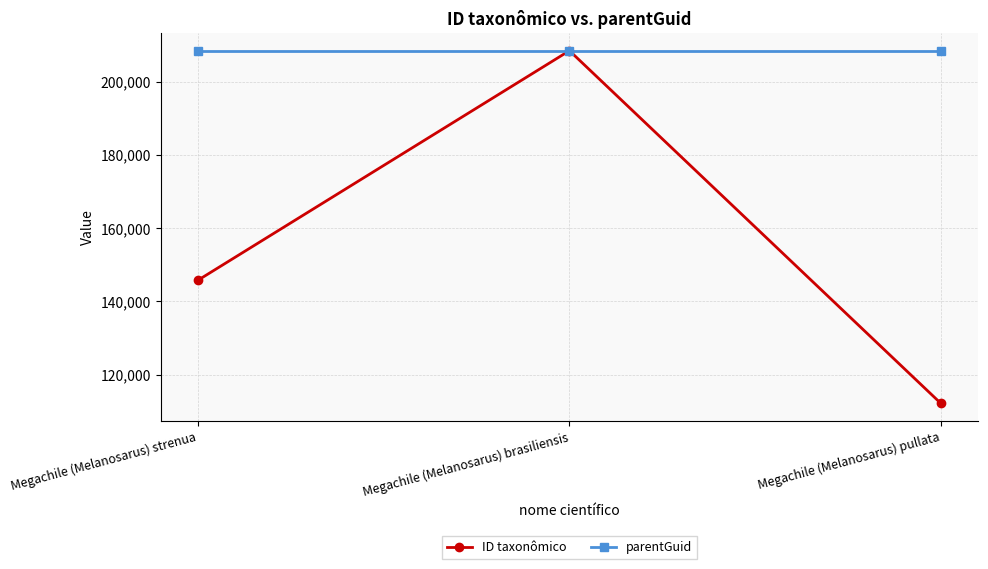

How many lines are shown in the chart?

2